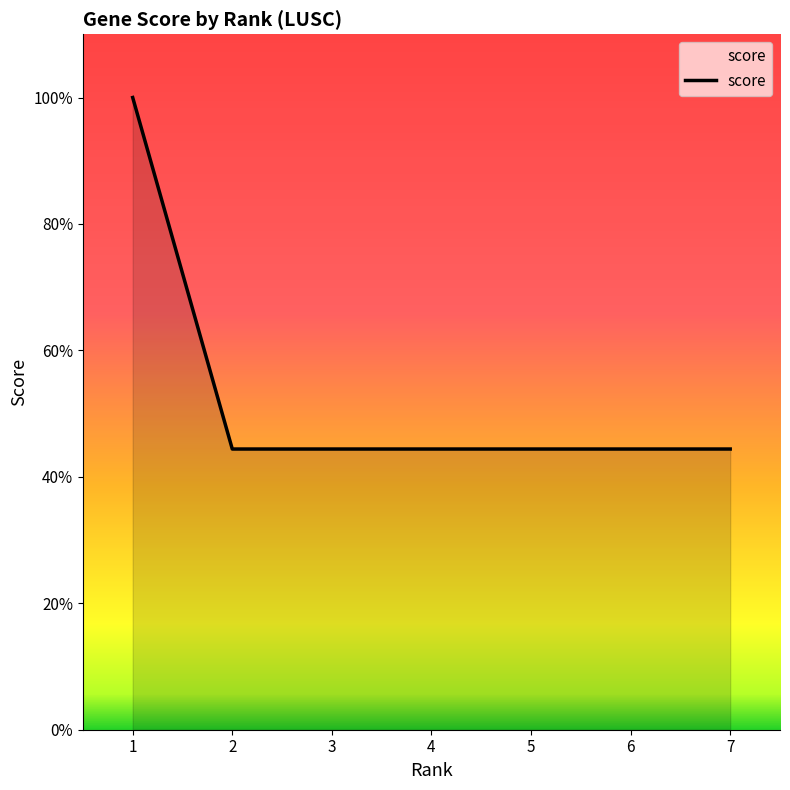

What is the greatest value displayed?

1.0